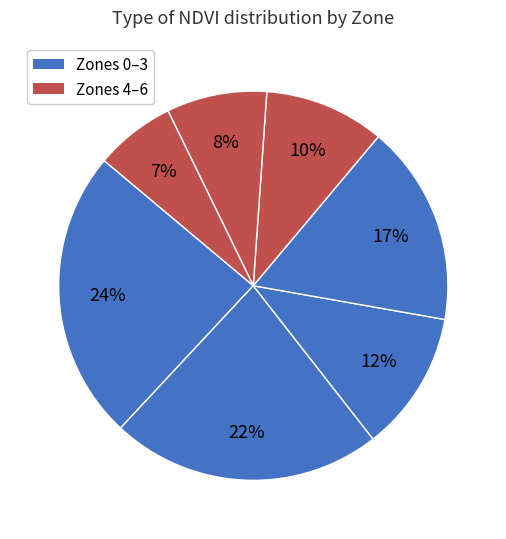

How many slices are in this pie chart?

7